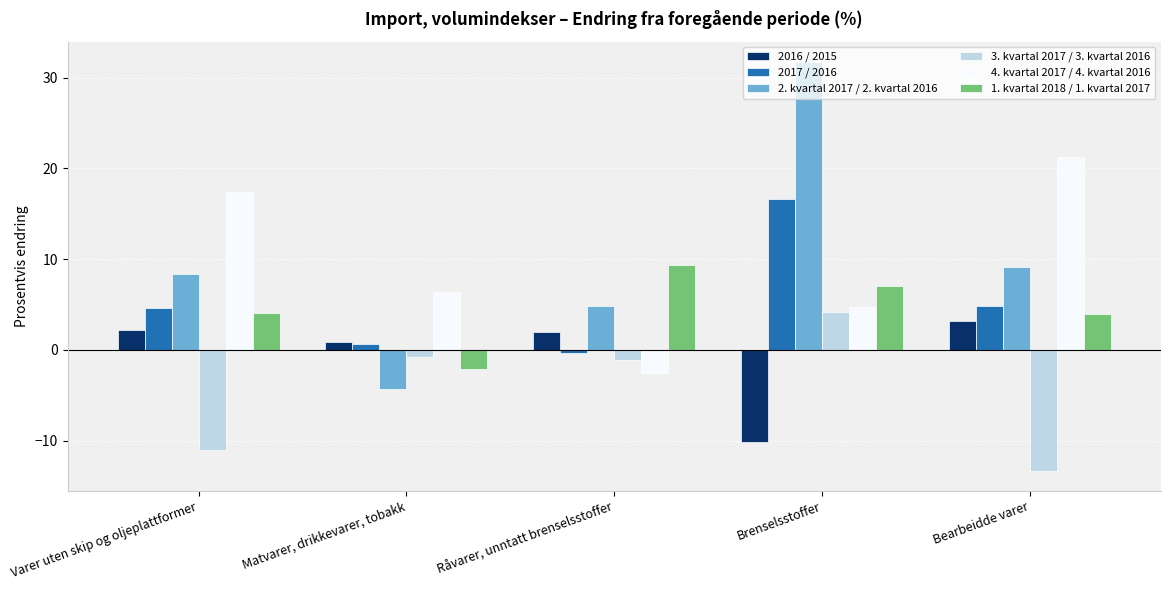

How many categories are shown in the chart?

5